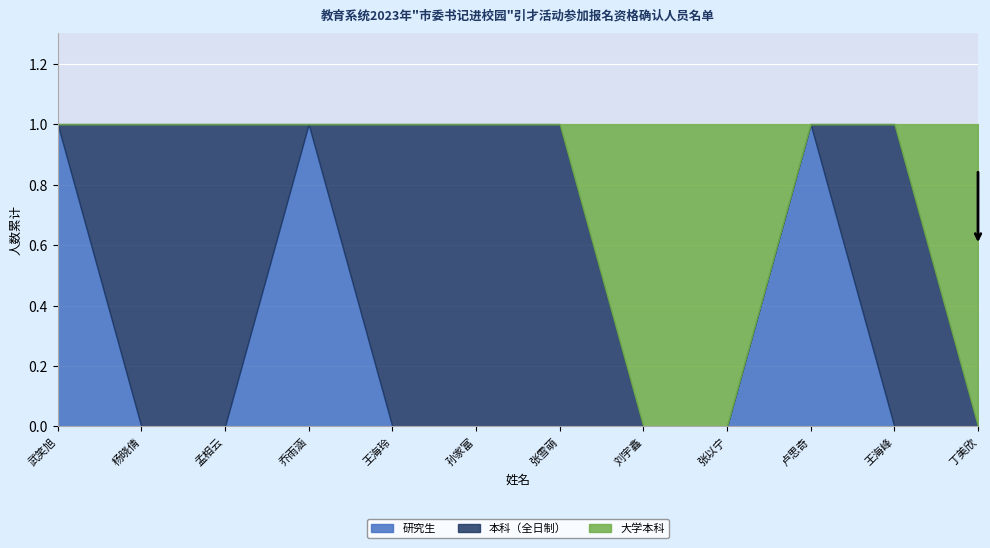

What are all the series names shown in the legend?

研究生, 本科（全日制）, 大学本科